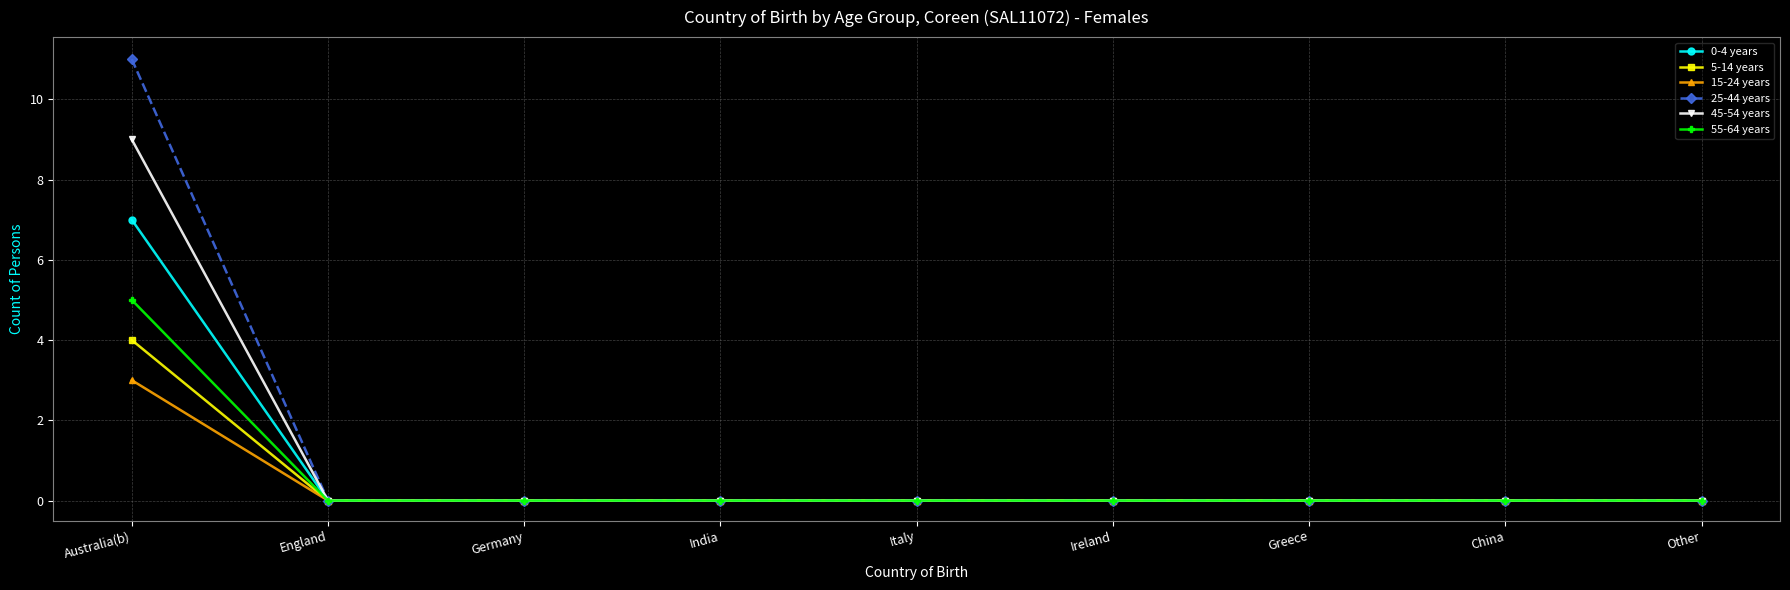

Reading left to right, extract all data points from this chart.

0-4 years: Australia(b)=7	England=0	Germany=0	India=0	Italy=0	Ireland=0	Greece=0	China=0	Other=0
5-14 years: Australia(b)=4	England=0	Germany=0	India=0	Italy=0	Ireland=0	Greece=0	China=0	Other=0
15-24 years: Australia(b)=3	England=0	Germany=0	India=0	Italy=0	Ireland=0	Greece=0	China=0	Other=0
25-44 years: Australia(b)=11	England=0	Germany=0	India=0	Italy=0	Ireland=0	Greece=0	China=0	Other=0
45-54 years: Australia(b)=9	England=0	Germany=0	India=0	Italy=0	Ireland=0	Greece=0	China=0	Other=0
55-64 years: Australia(b)=5	England=0	Germany=0	India=0	Italy=0	Ireland=0	Greece=0	China=0	Other=0